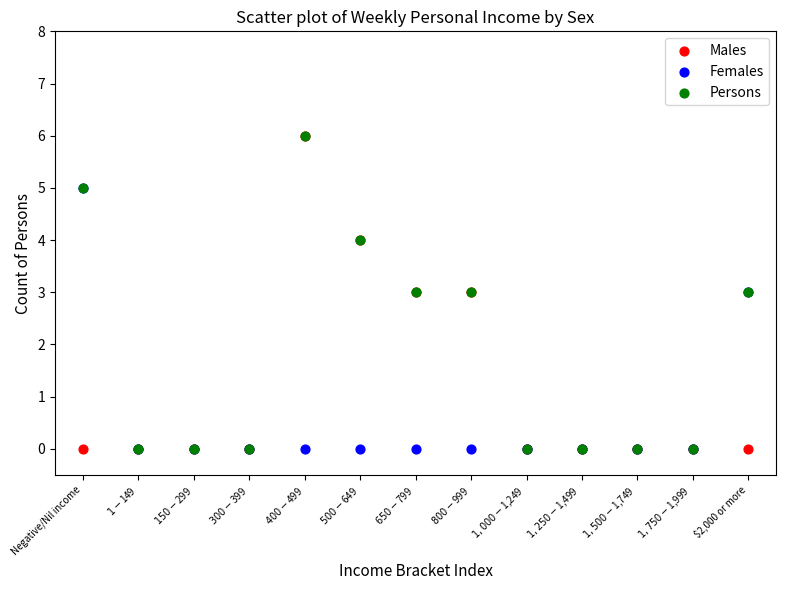

What are all the series names shown in the legend?

Males, Females, Persons